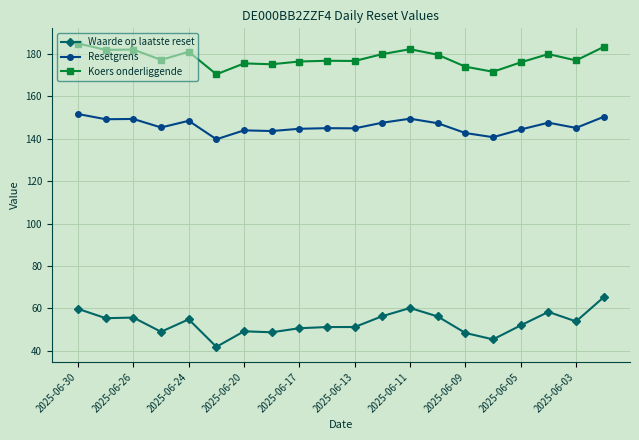

What is the value of the Waarde op laatste reset point at the 14th from the left?

56.1